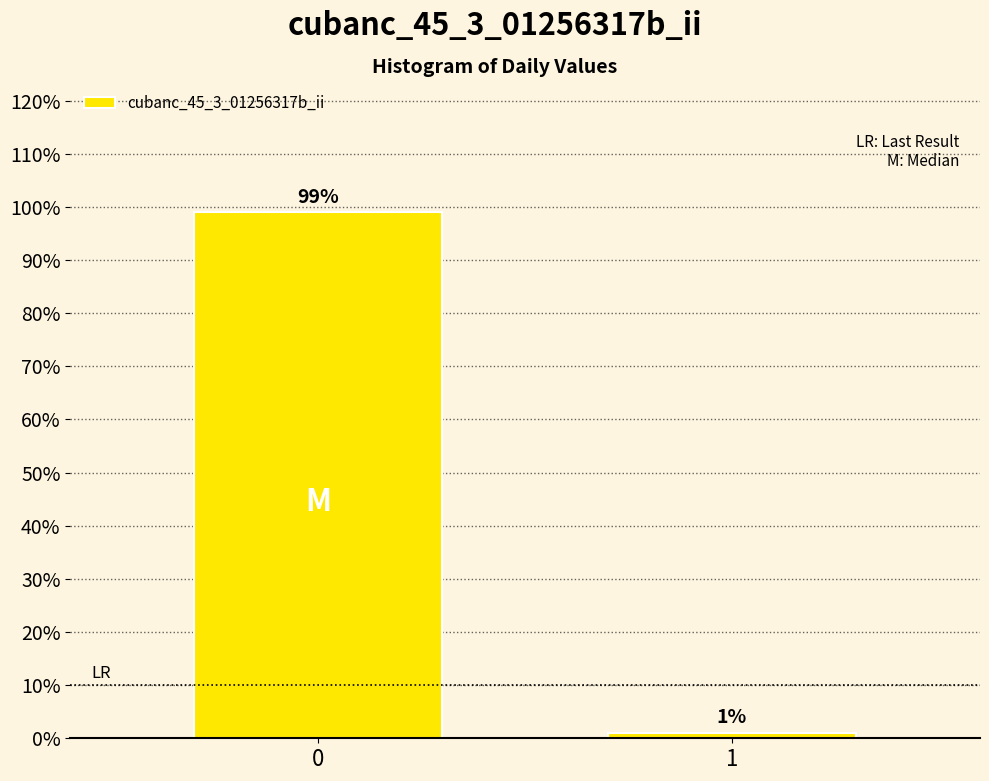

What is the value of the 1st bar from the left?

98.9